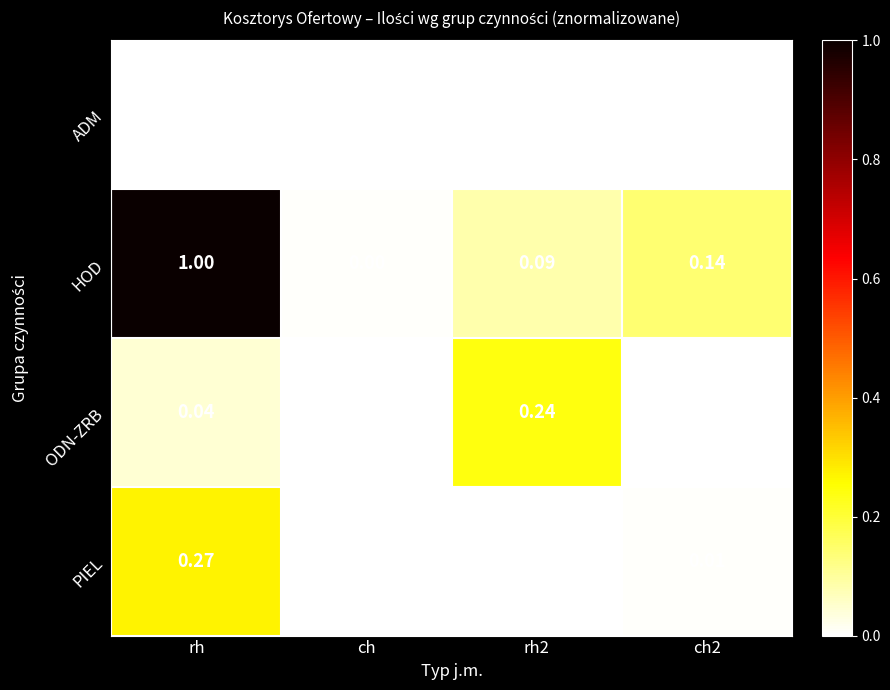

At which label does PIEL reach its peak?

rh